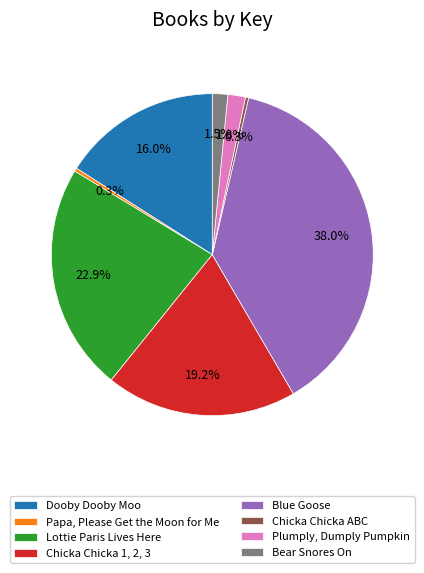

To the nearest percent, what is the difference between the Chicka Chicka 1, 2, 3 and Lottie Paris Lives Here slice percentages?

4%